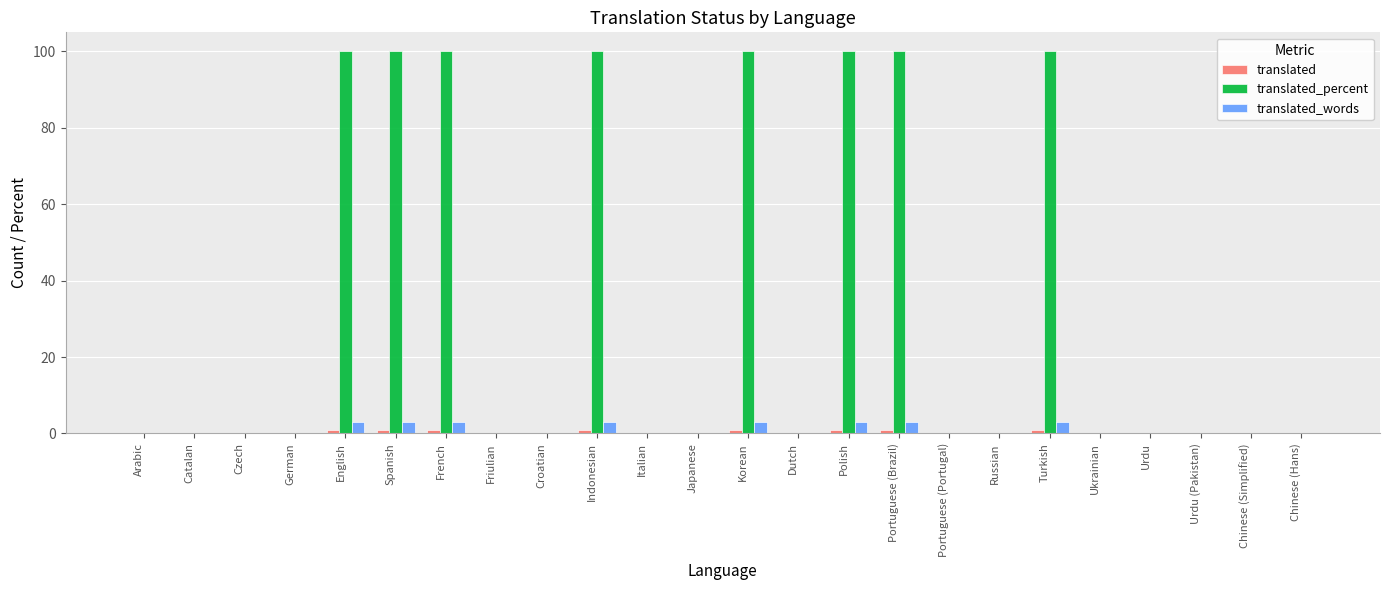

Count the number of data series in this chart.

3